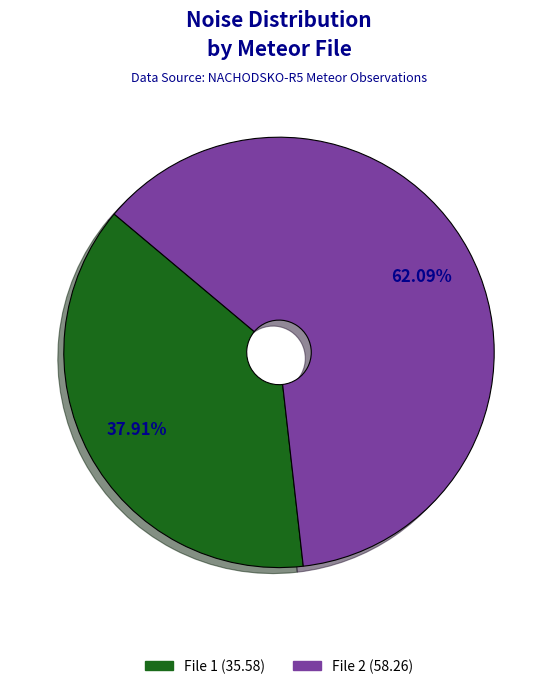

Does any single category account for the majority?

Yes